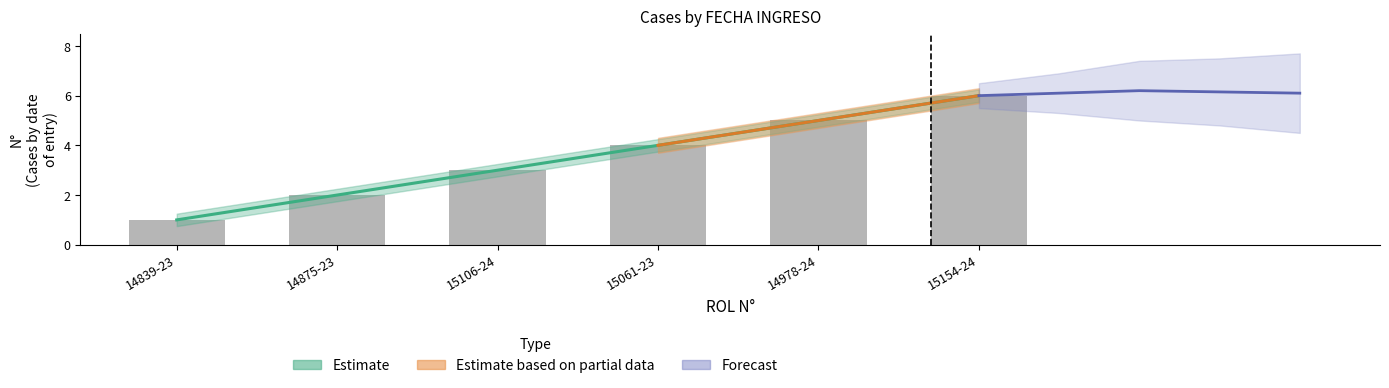

Which category has the lowest value across all series?

14839-23